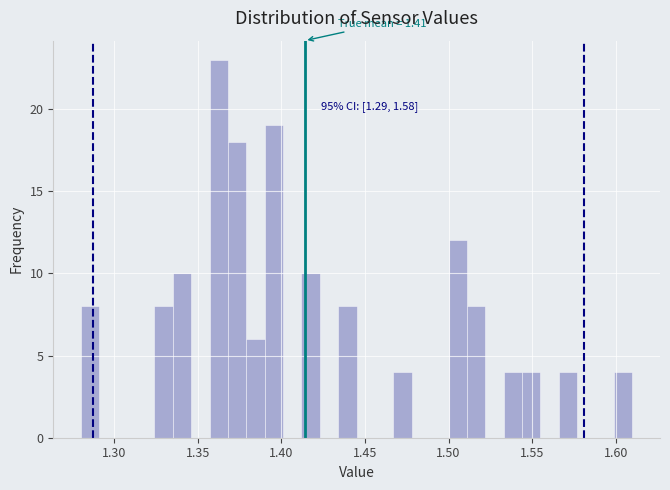

Around what value on the x-axis is the tallest bar? Give the approximate position of its centre, as read against the axis.

1.365